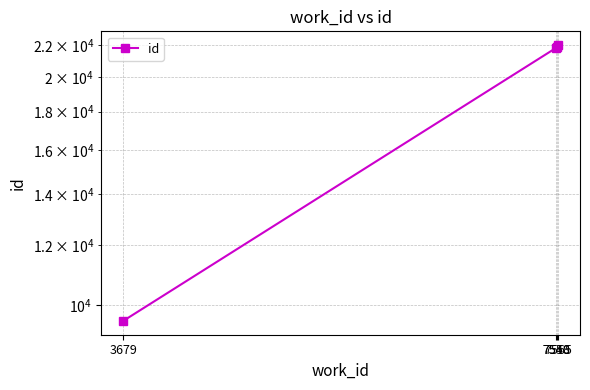

Which label corresponds to the smallest value in the chart?

3679